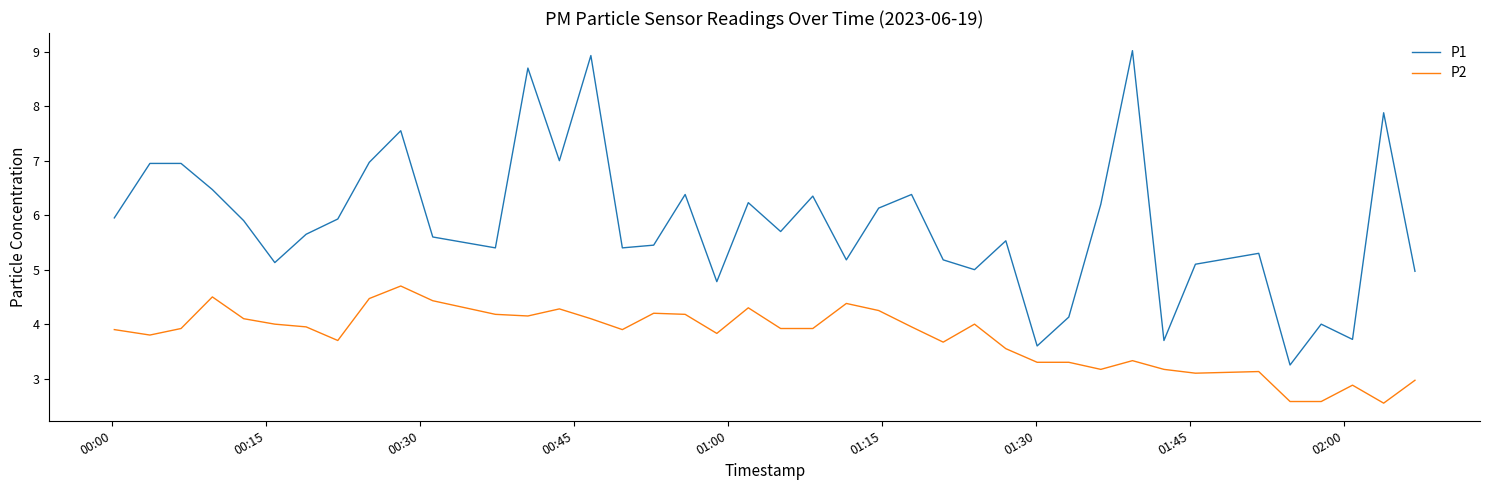

What is the maximum value for P2?

4.7